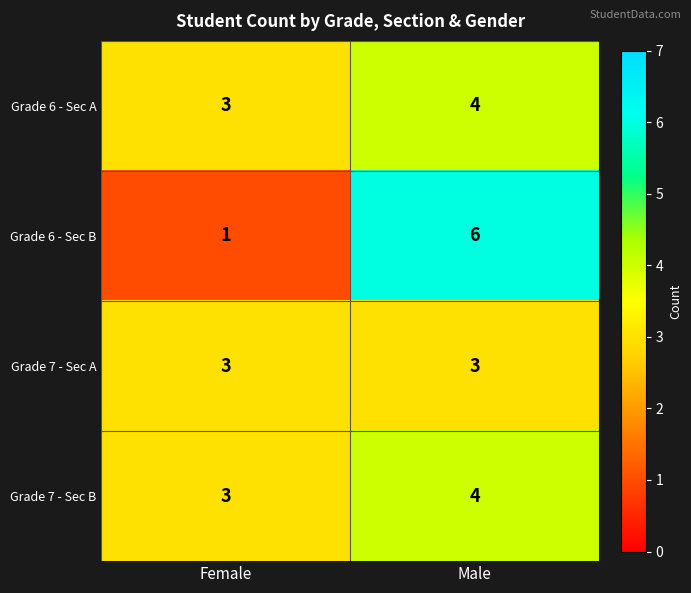

What is the highest value of the Grade 6 - Sec A series?

4